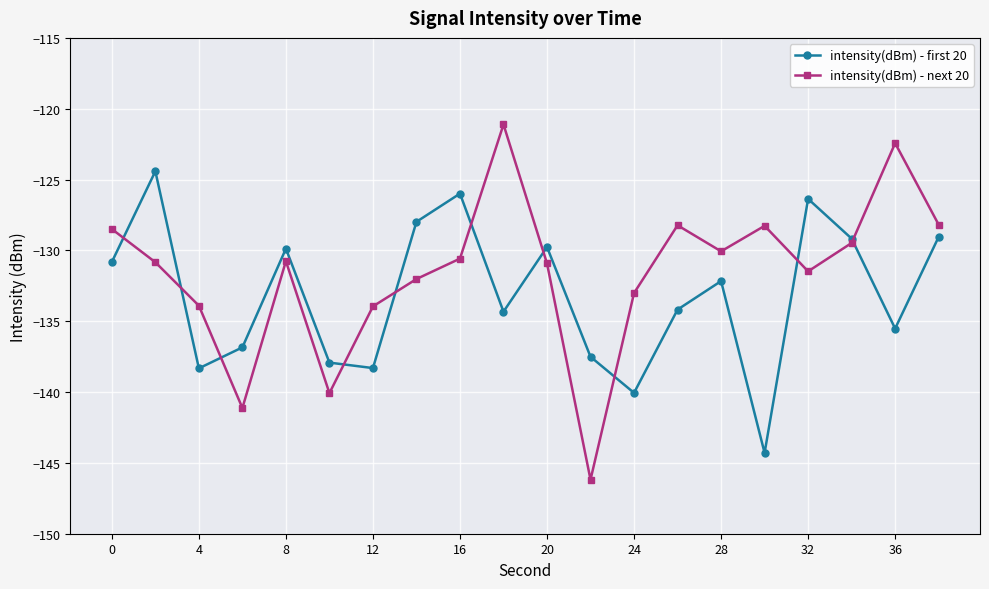

What is the sum of all intensity(dBm) - first 20 values?

-2662.9